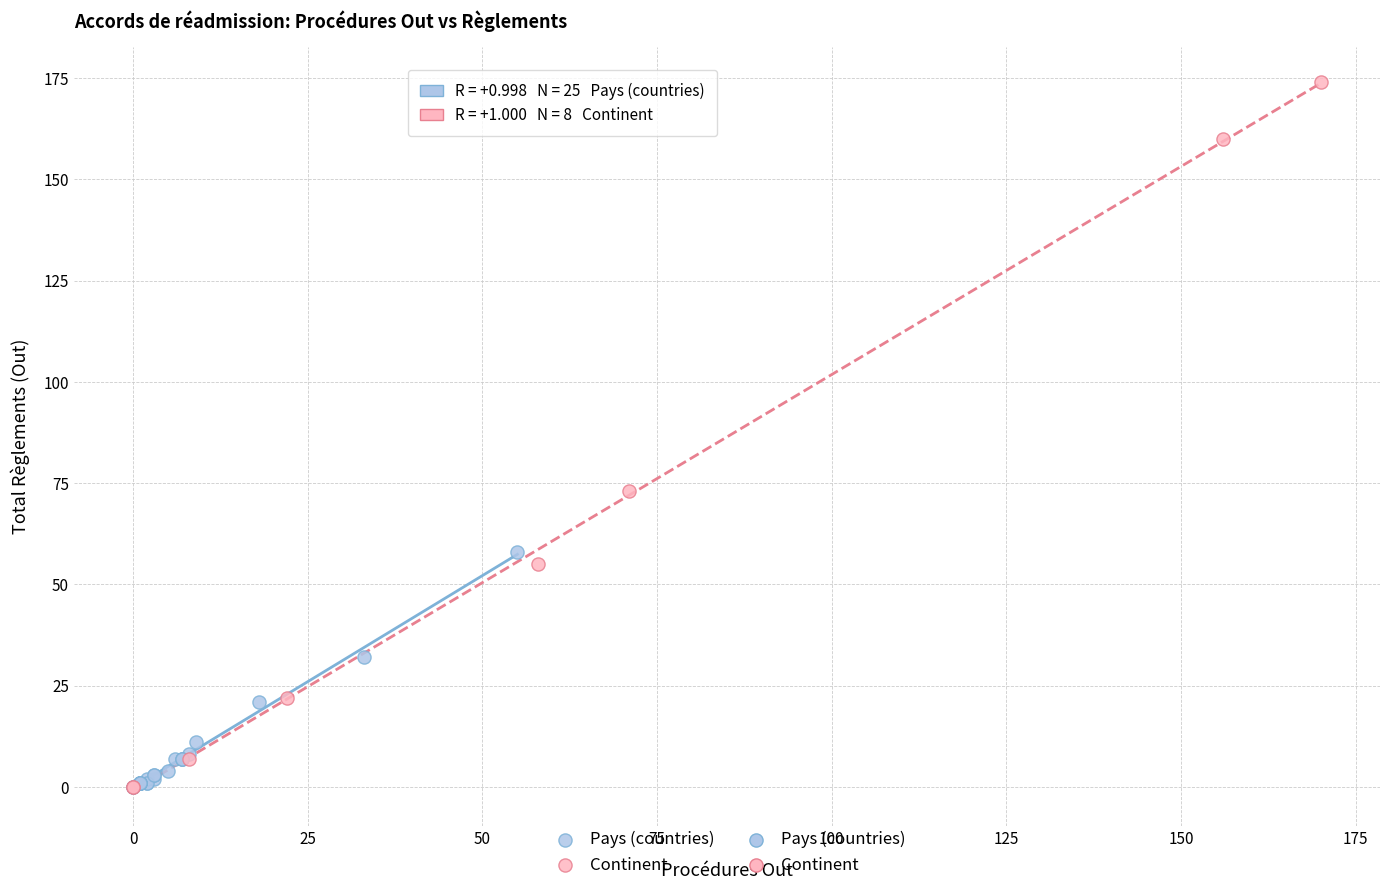

Which series contains the highest Y value?

Continent